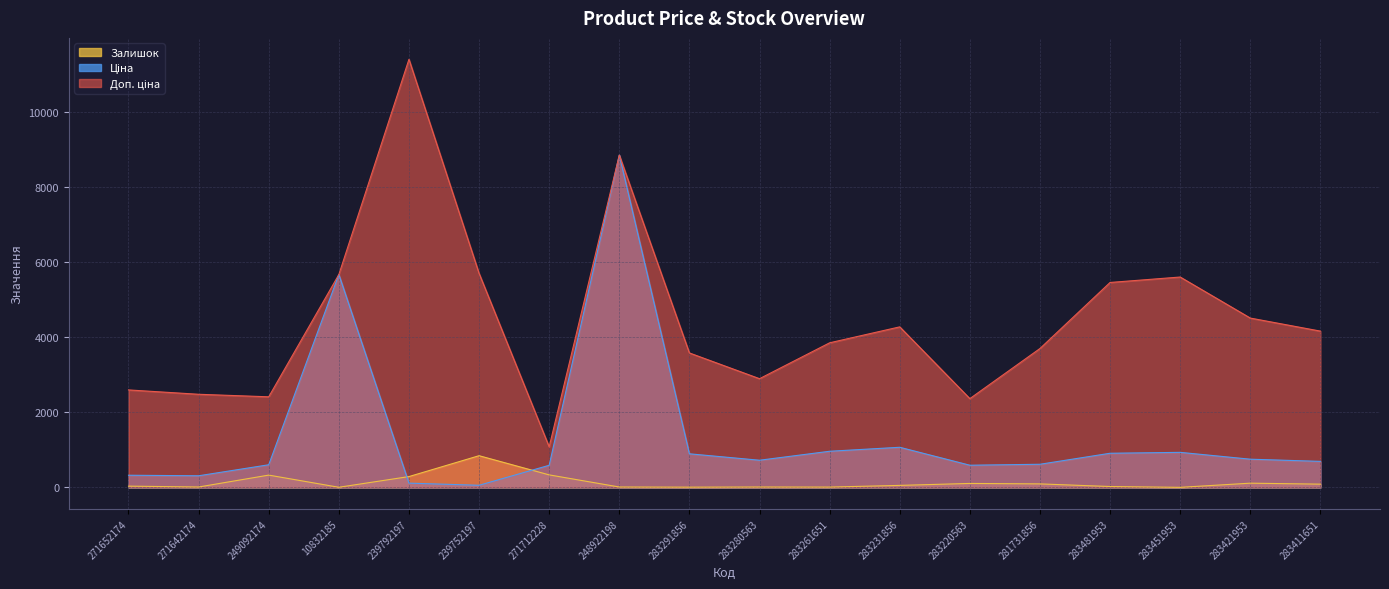

True or false: Ціна has a value of 907.0 at 283220563.

False